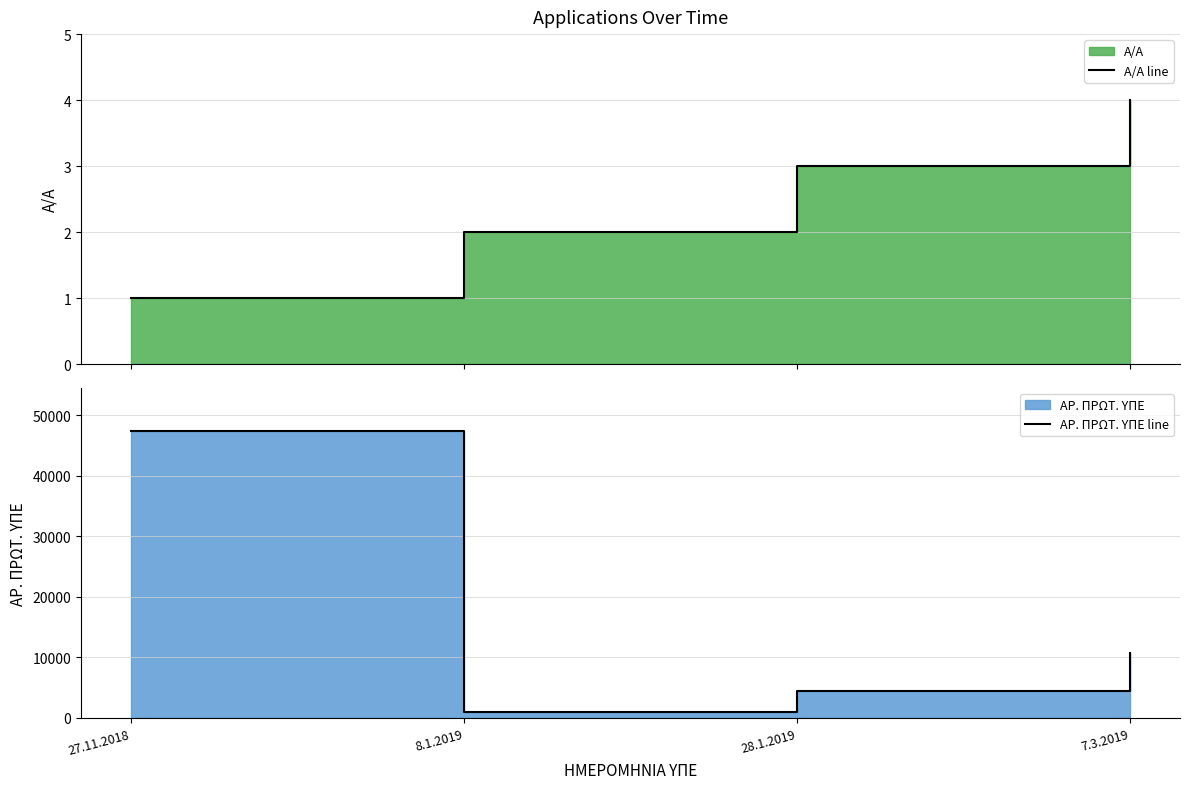

What is the maximum value shown in the chart?

47455